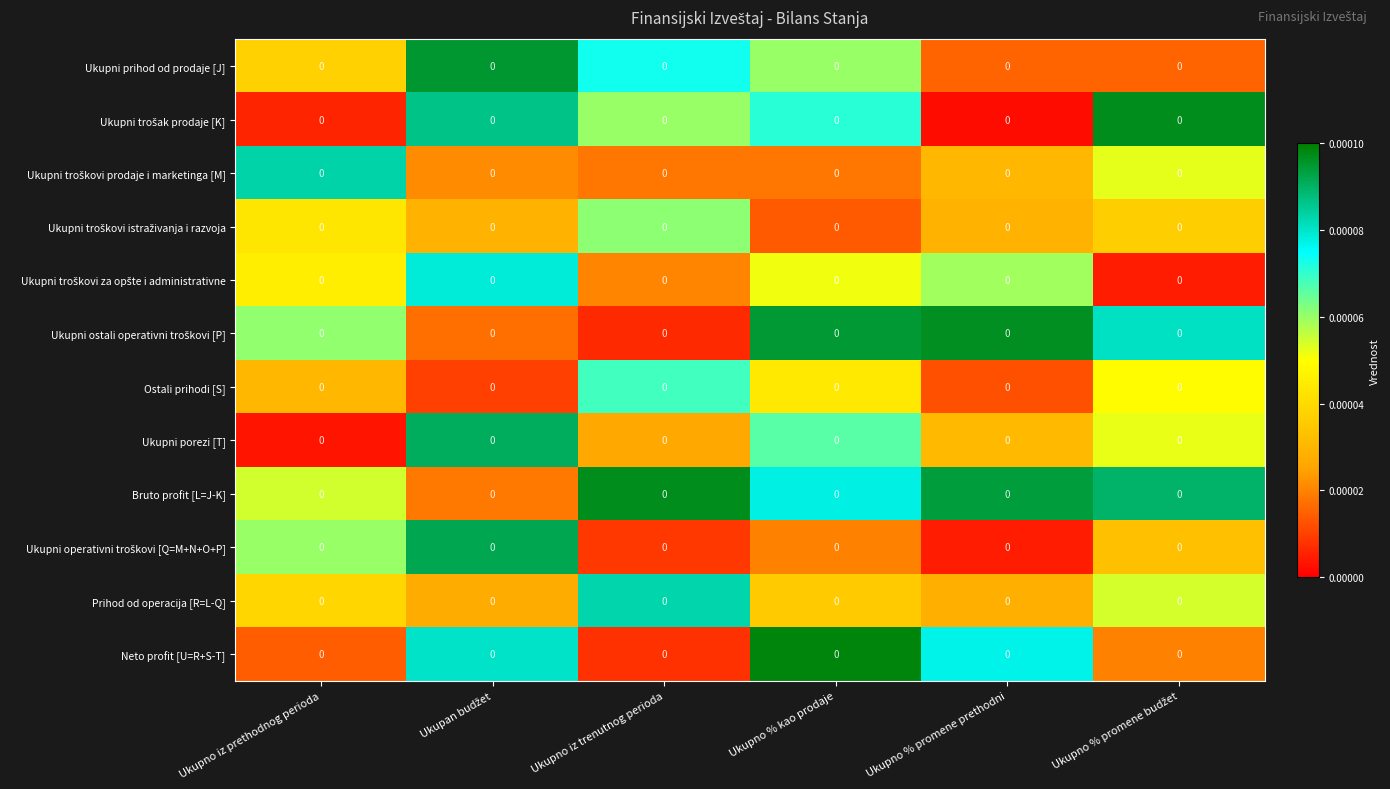

How many data points does each series have?

6